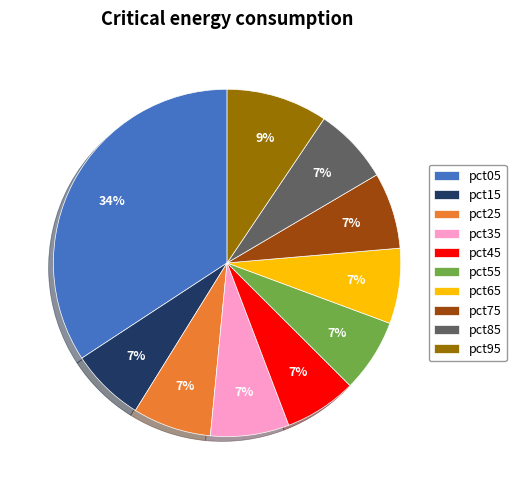

To the nearest percent, what is the average slice percentage?

10%